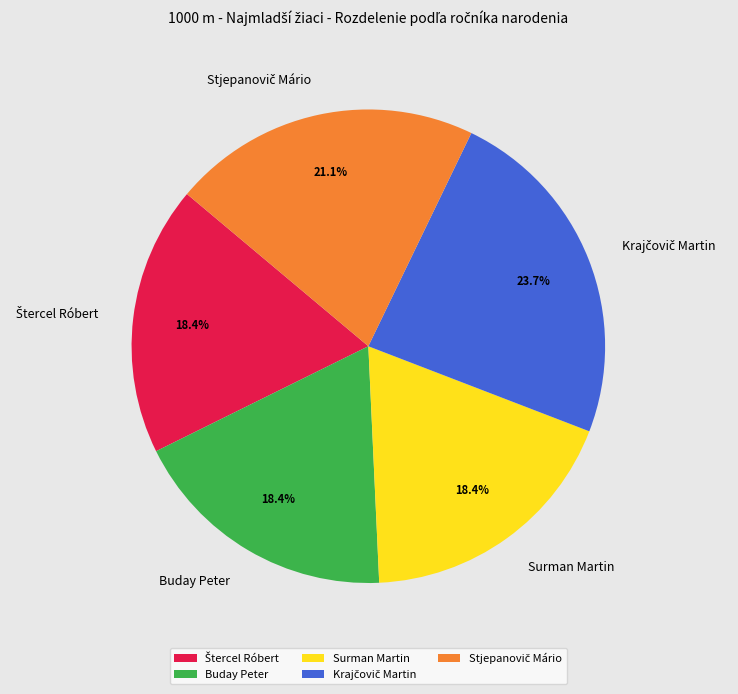

How many segments does this pie chart have?

5